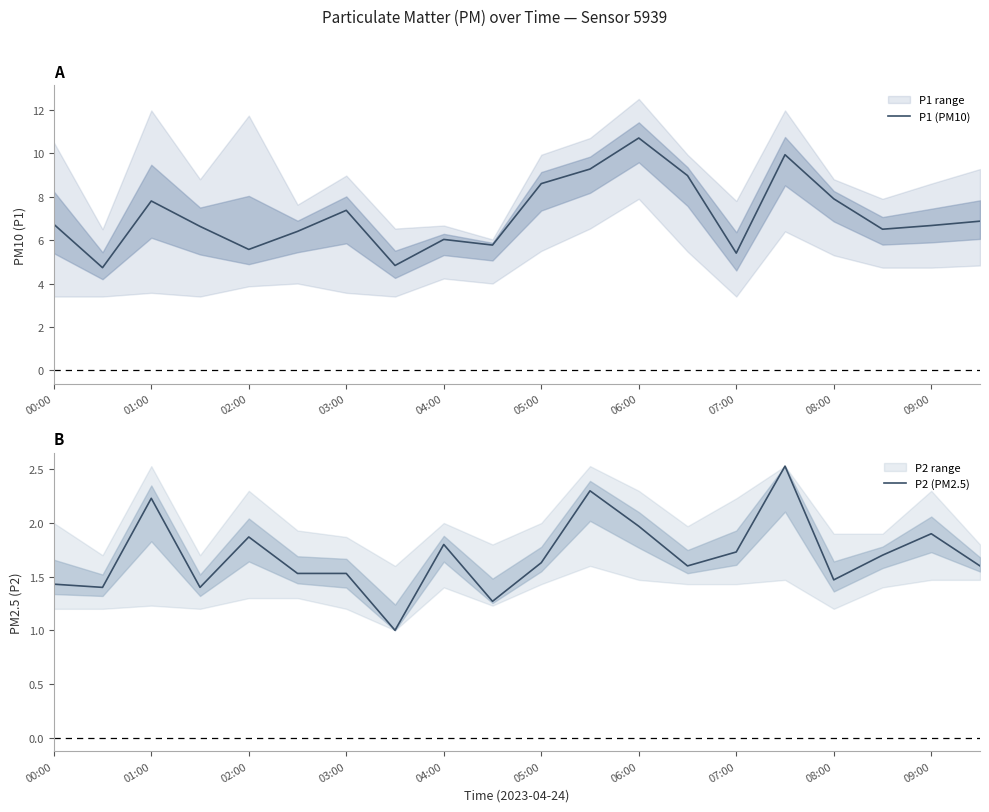

What is the minimum value for P1 (PM10)?

4.7